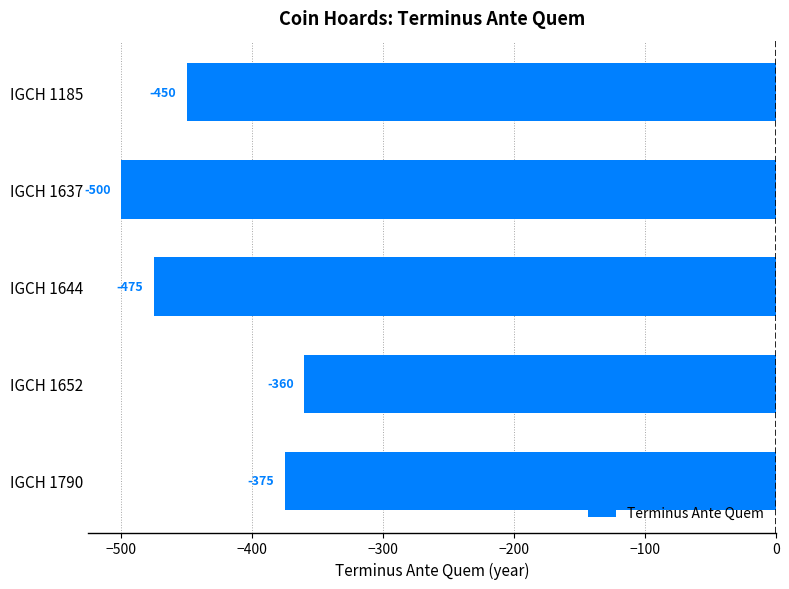

How many values are below -450?

2